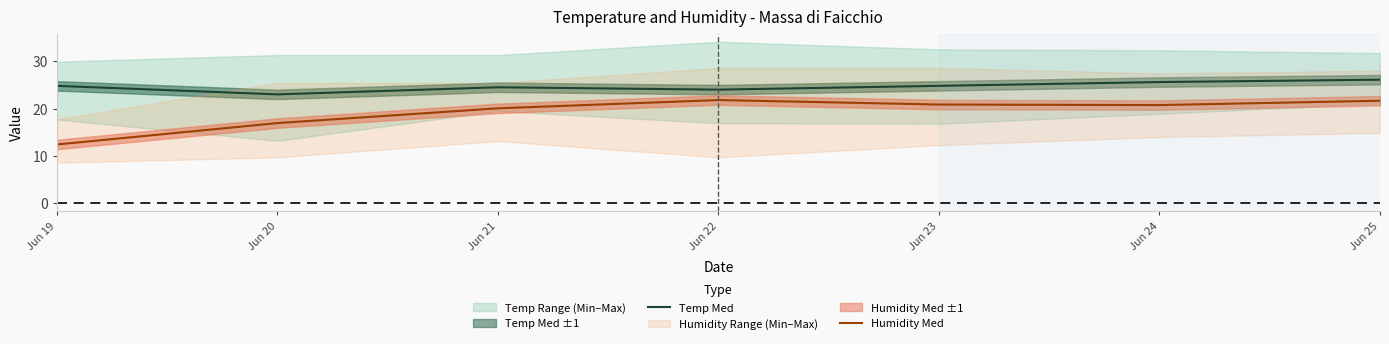

Rank the series by their average value, from lowest to highest.

Humidity Med, Temp Med